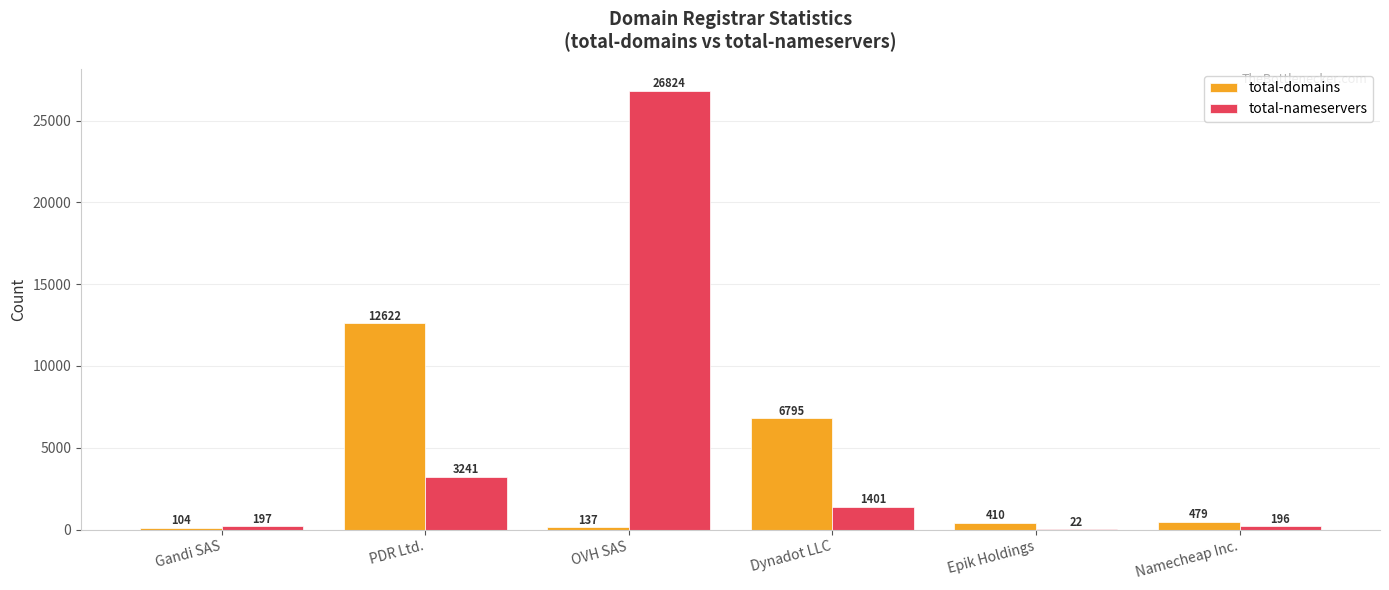

Which category has the highest value across all series?

OVH SAS